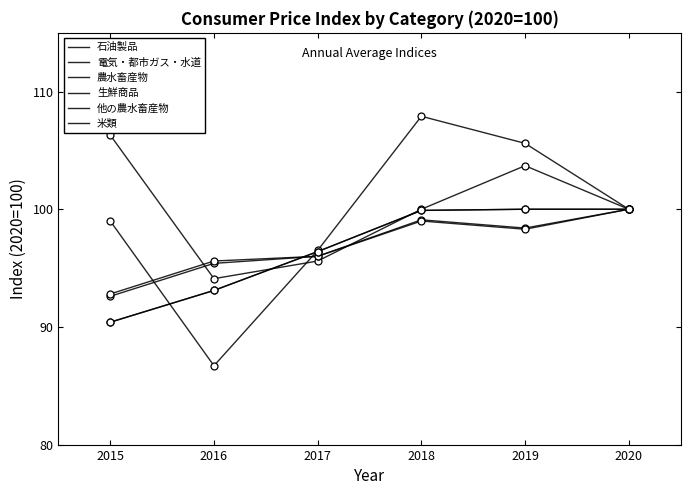

Between which two adjacent categories do 生鮮商品 and 電気・都市ガス・水道 first intersect?

2015 and 2016